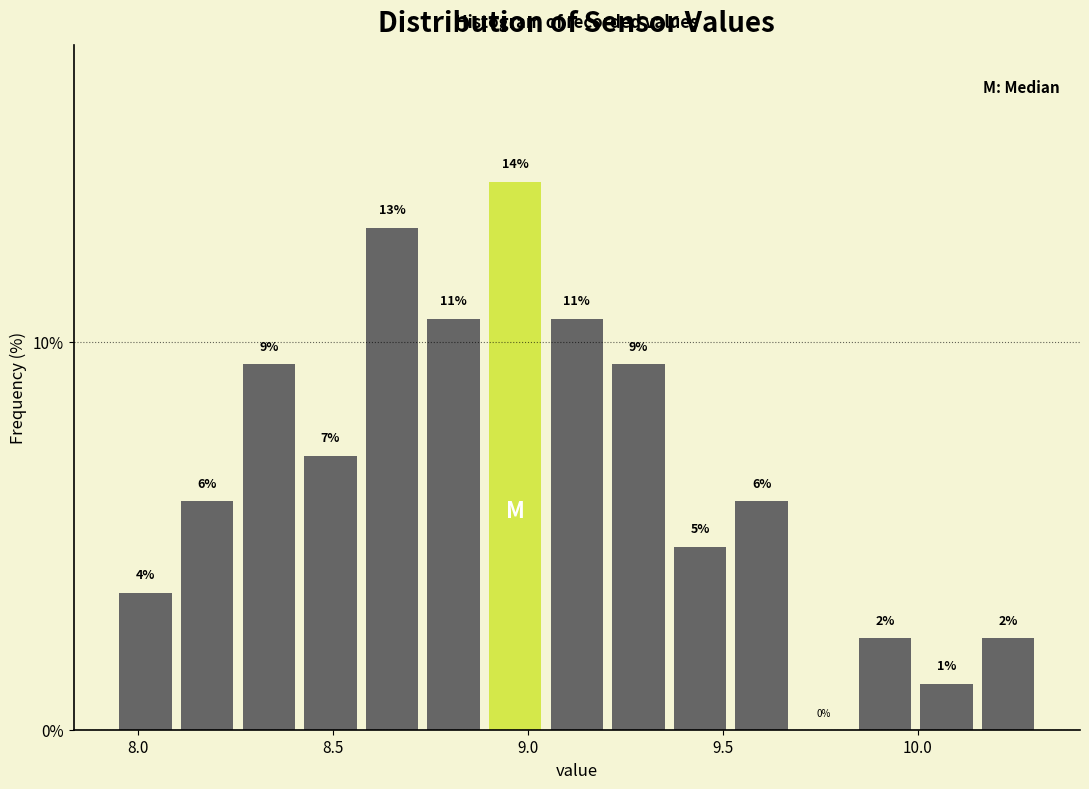

Around what value on the x-axis is the tallest bar? Give the approximate position of its centre, as read against the axis.

8.95